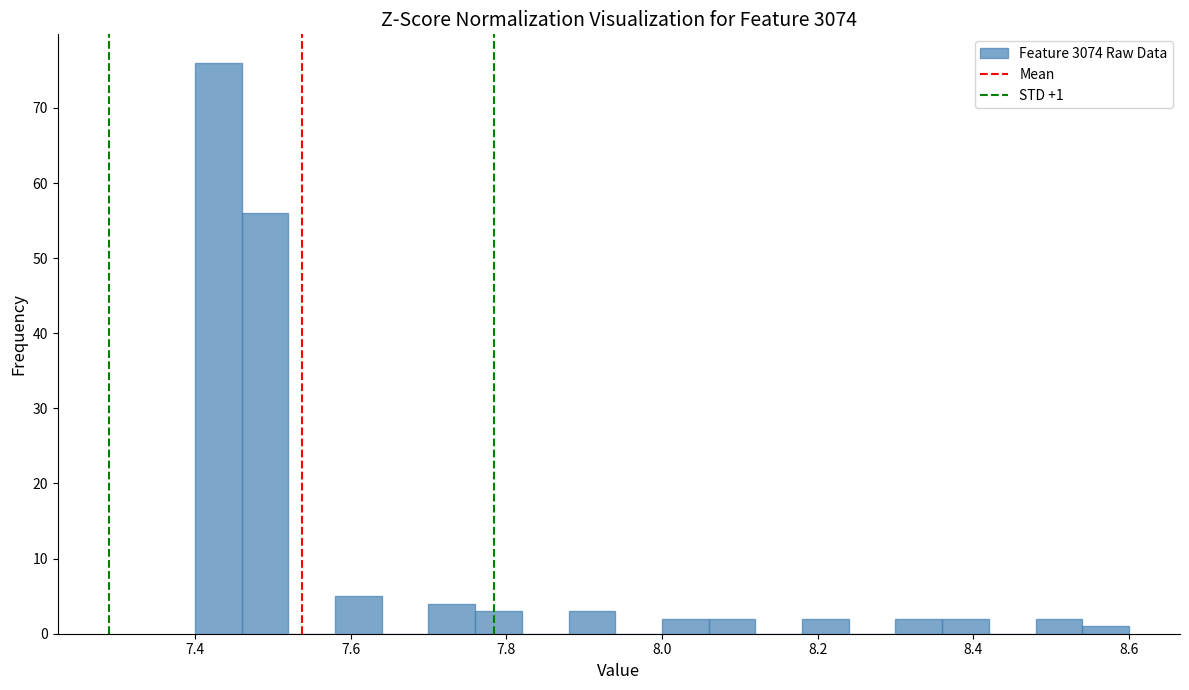

Read against the x-axis, roughly where is the centre of the tallest bar?

7.44